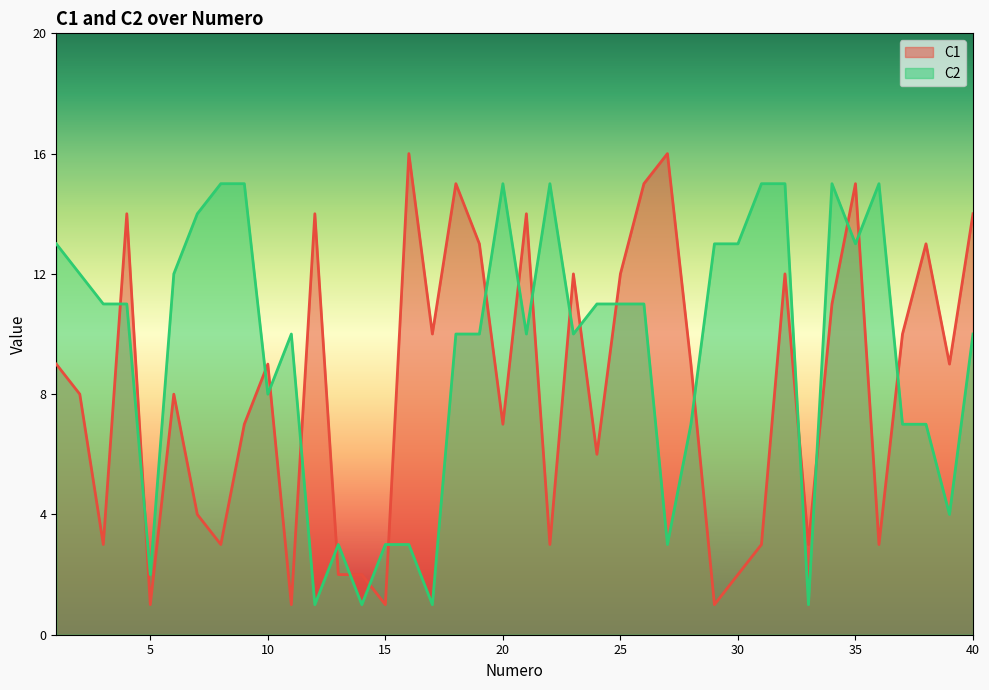

Which series changed the most between 34 and 36?

C1